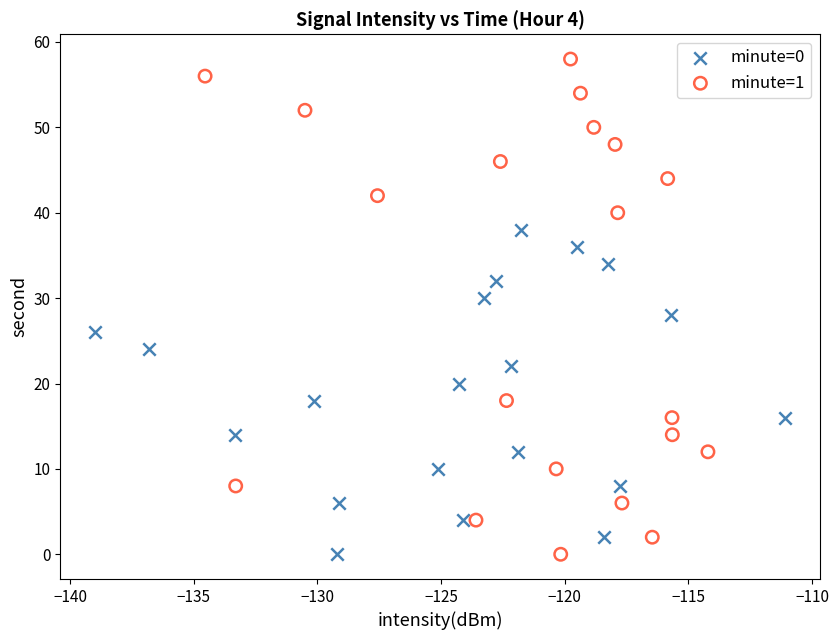

Which series contains the highest Y value?

minute=1